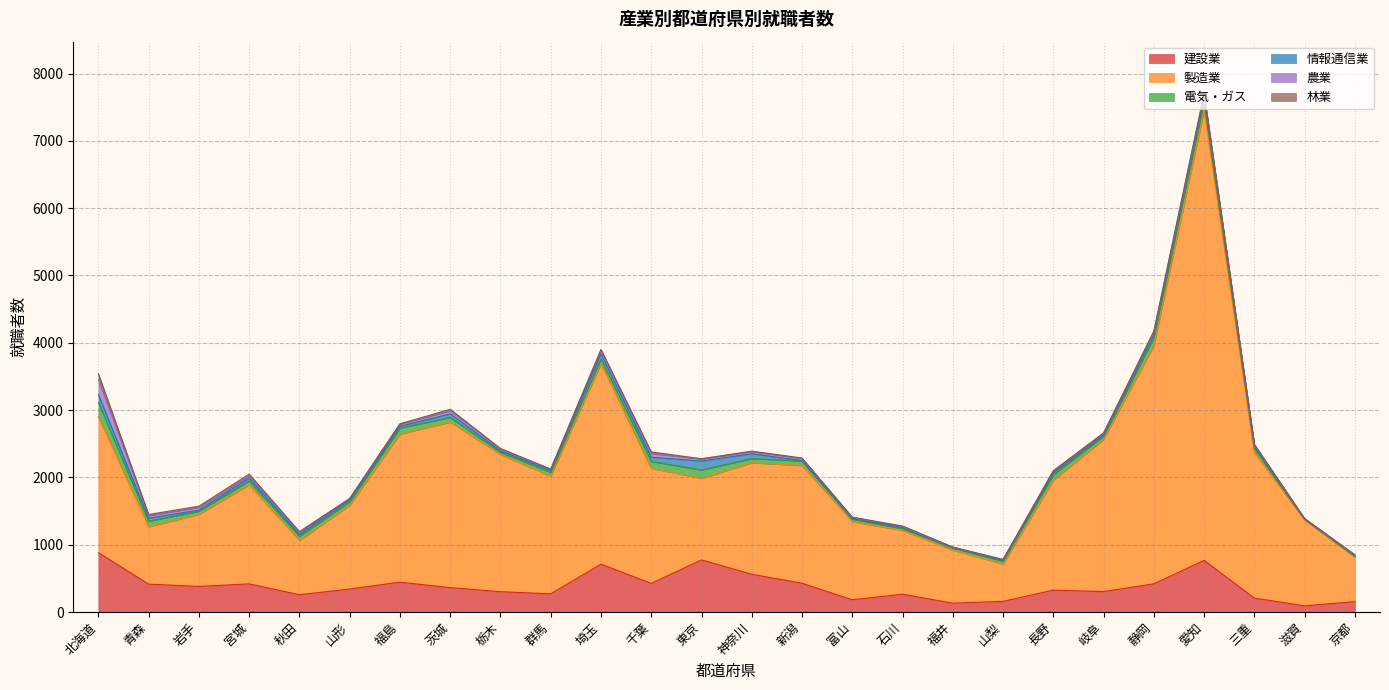

How many series are shown in this chart?

6